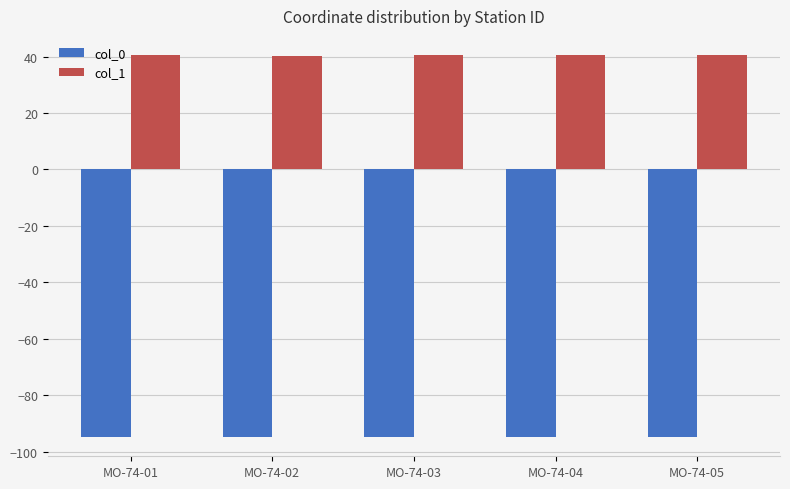

Does the chart contain any negative values?

Yes